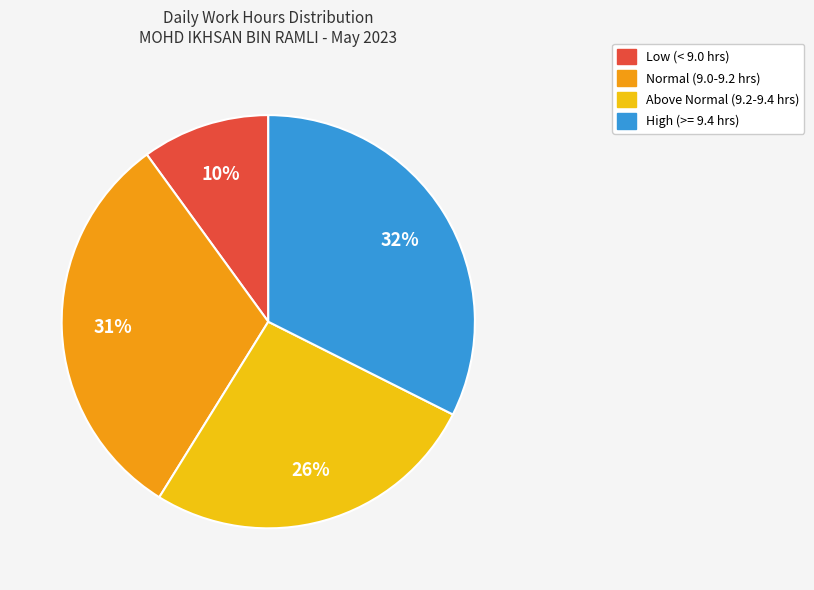

To the nearest percent, what is the average slice percentage?

25%